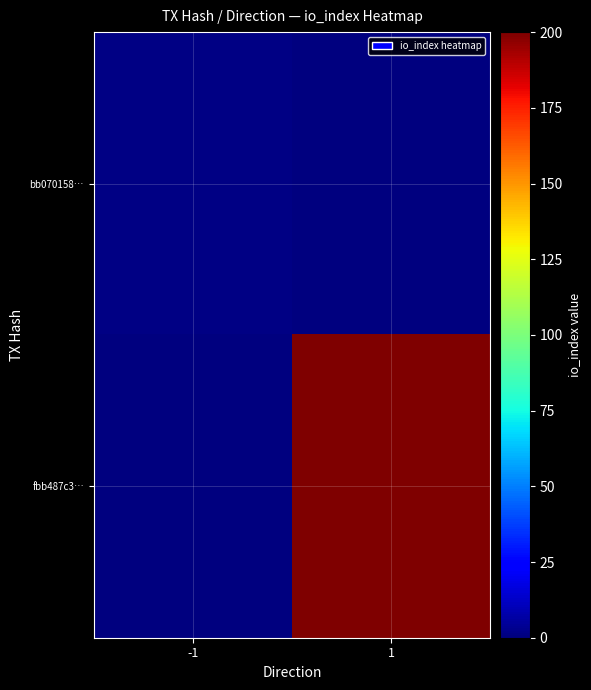

At 1, list the series in order from smallest to largest.

bb070158…, fbb487c3…